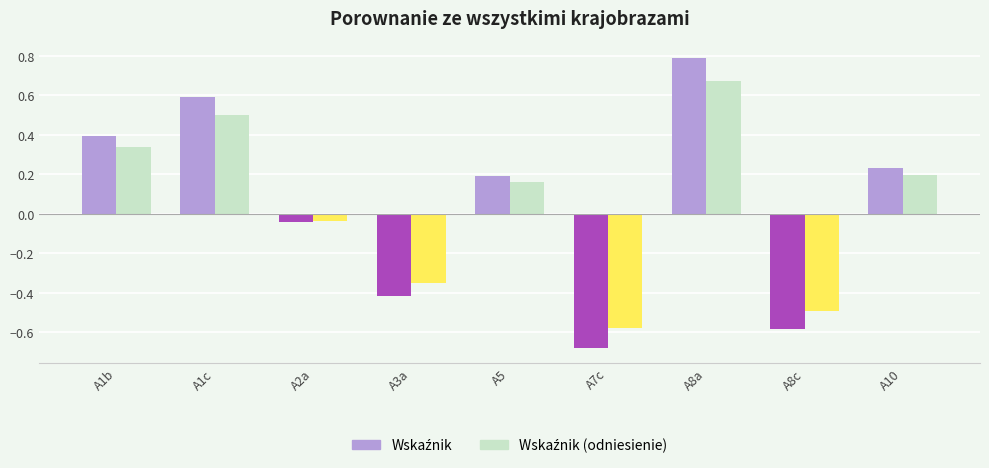

What is the greatest value displayed?

0.8